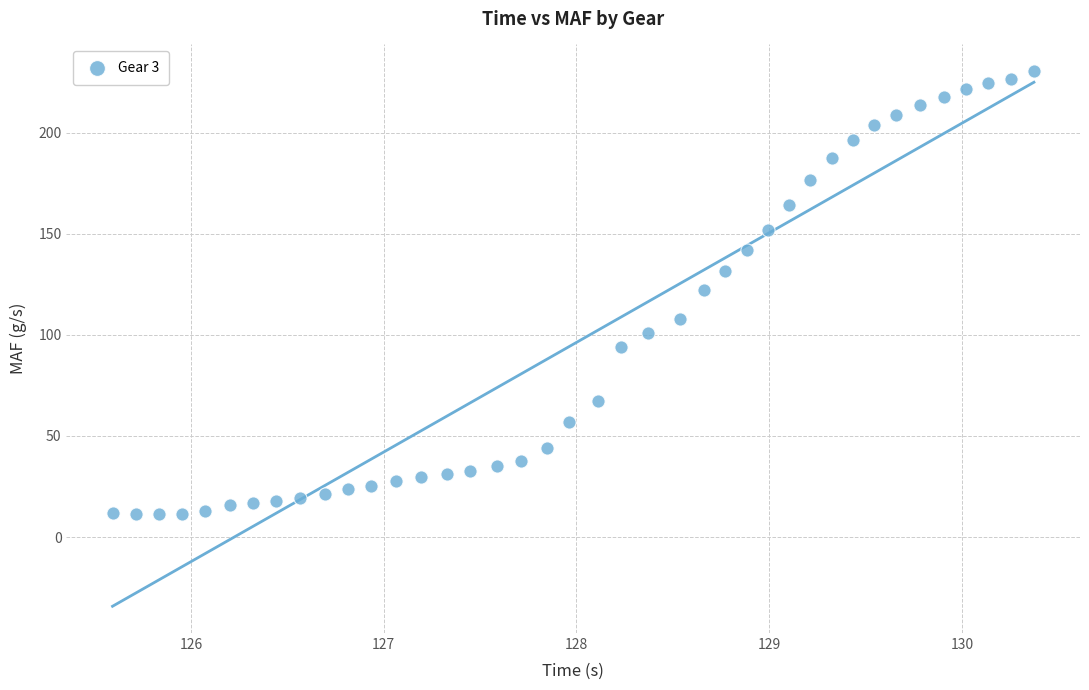

What is the range of Y values (max minus min)?

219.2